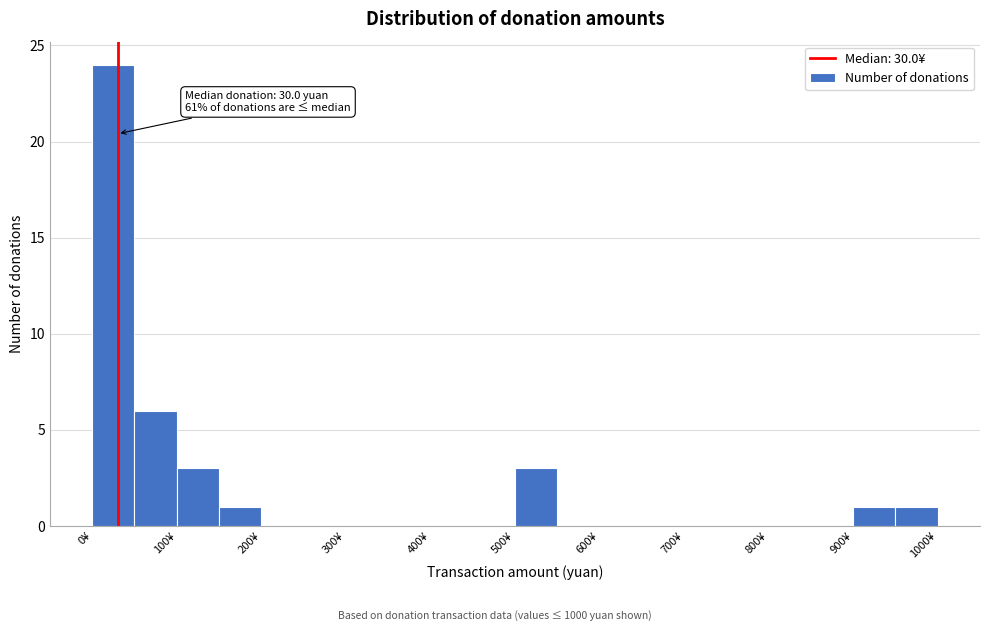

Over which range of the x-axis is the bar tallest?

0 to 50